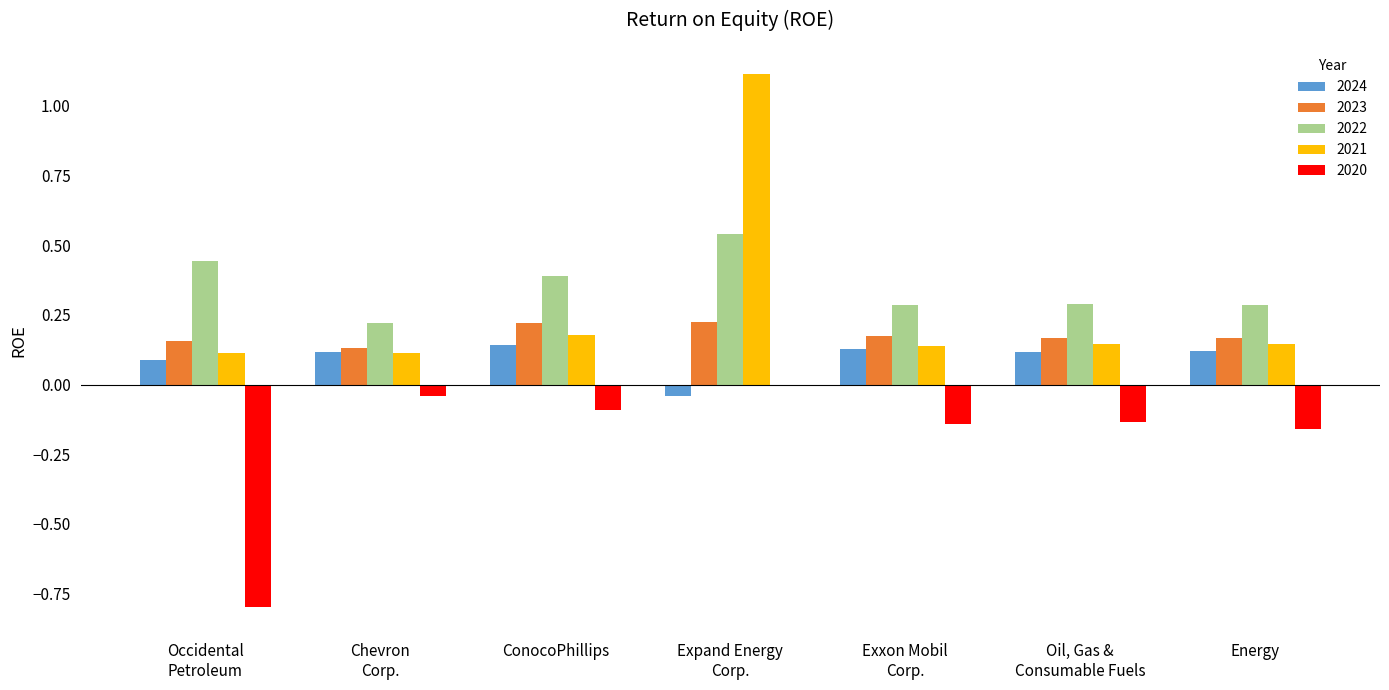

True or false: 2021 has a value of 0.0 at Energy.

False